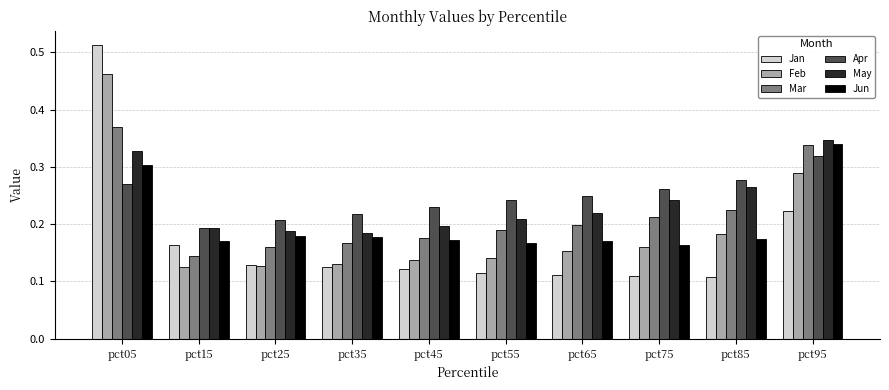

At which category does the chart reach its peak across all series?

pct05